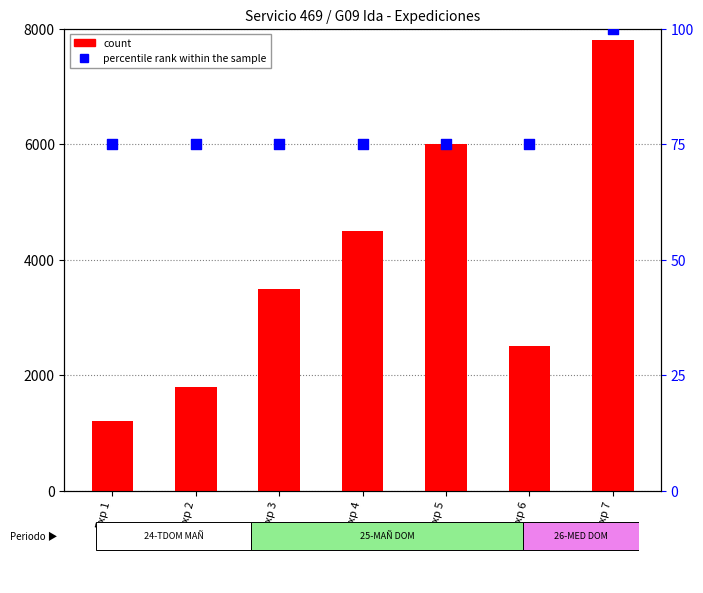

Which series reaches the maximum Y coordinate?

count